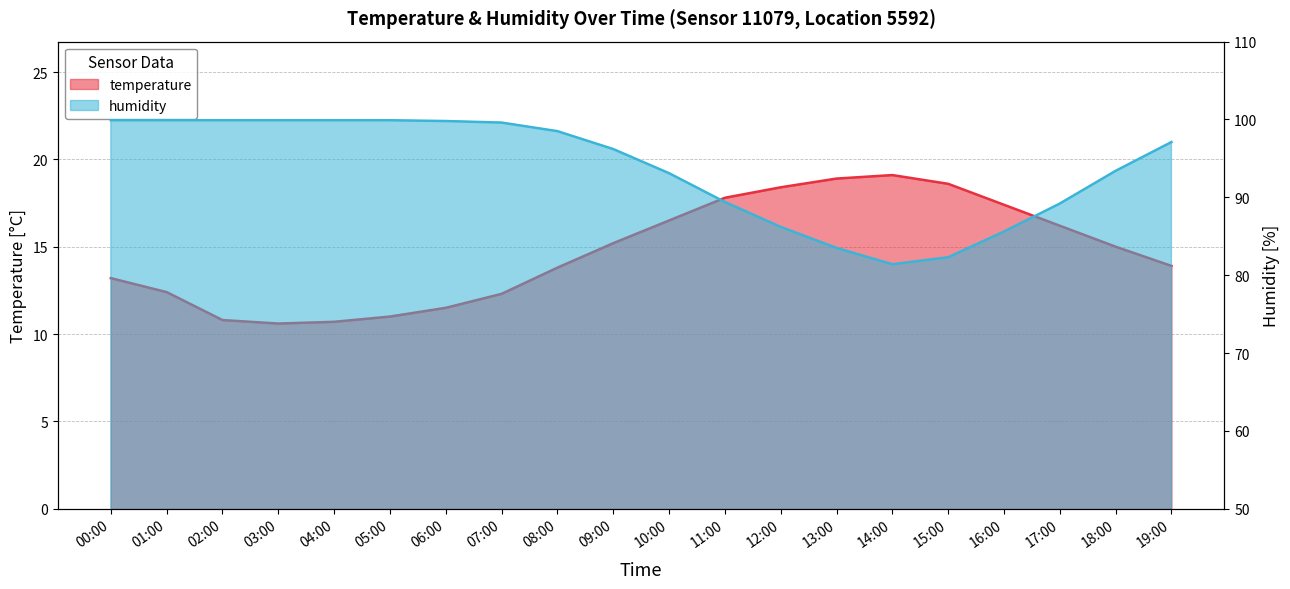

Between 16:00 and 19:00, which series saw the biggest shift?

humidity